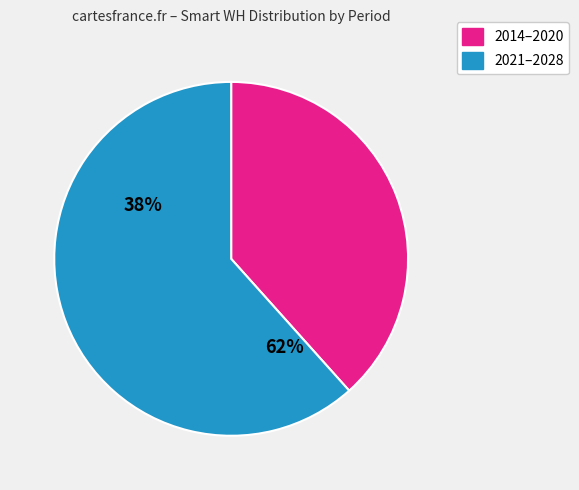

Rank the categories by value from highest to lowest.

2021–2028, 2014–2020